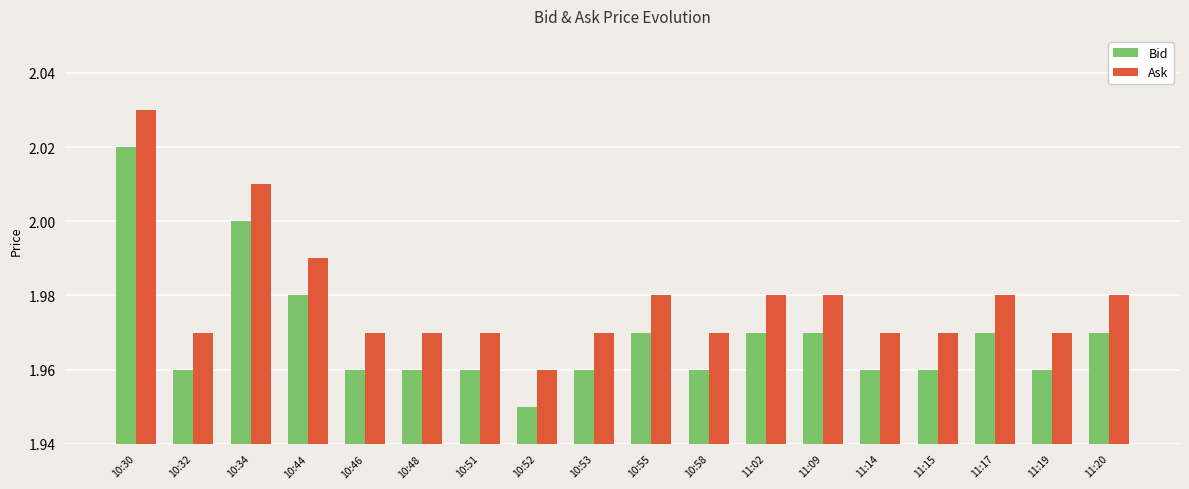

Is the value of Bid at 11:15 greater than the value of Ask at 10:58?

No